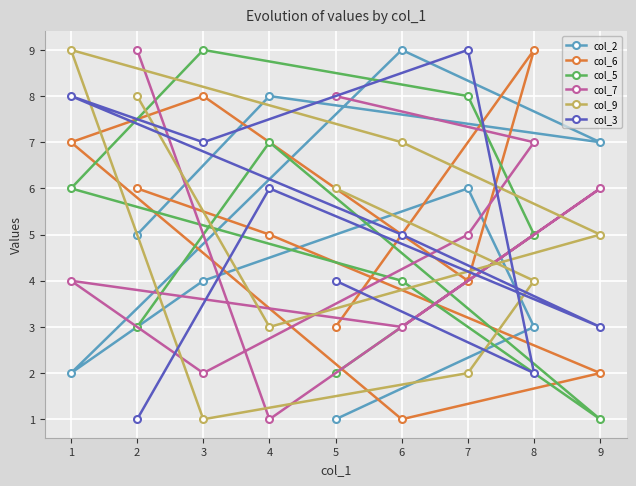

How many lines are shown in the chart?

6